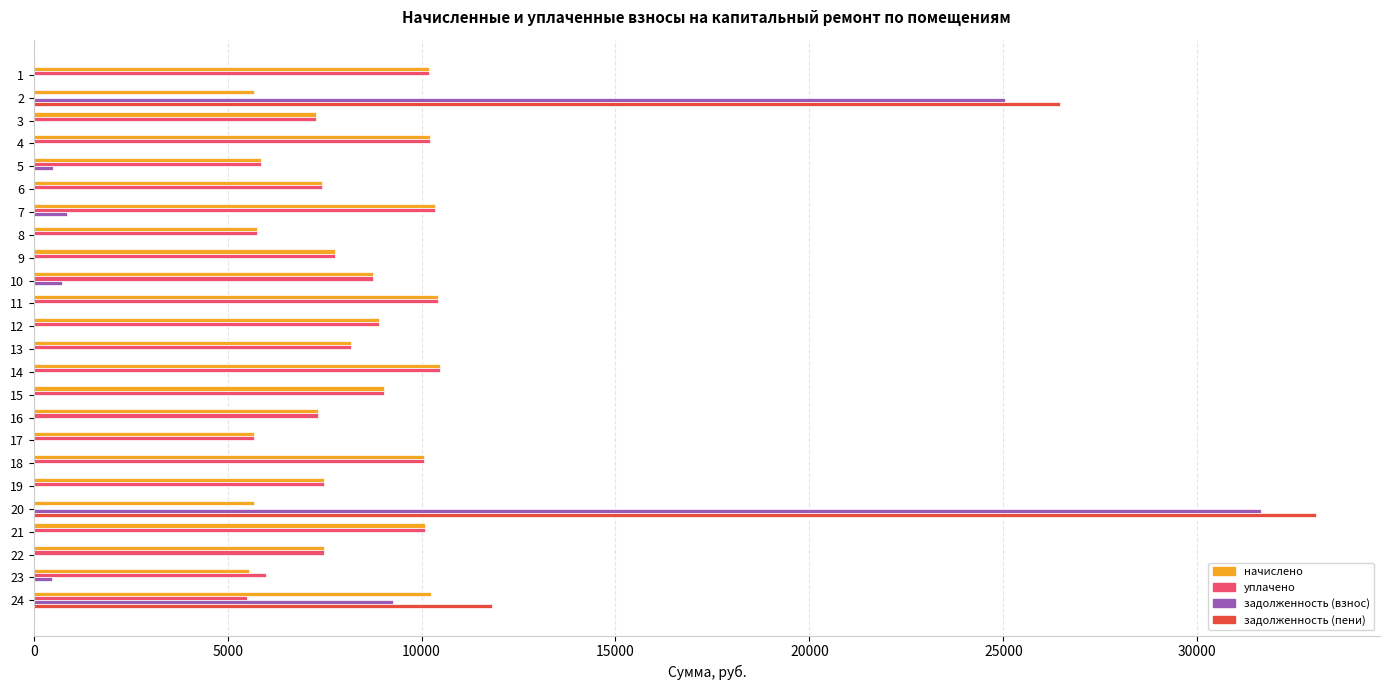

How many categories are shown in the chart?

24